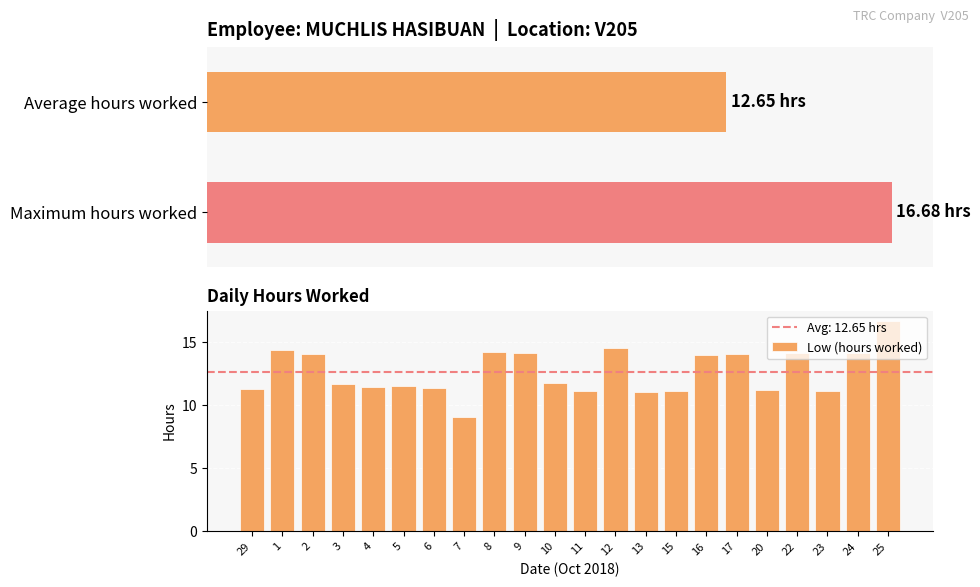

What is the smallest value displayed?

9.1